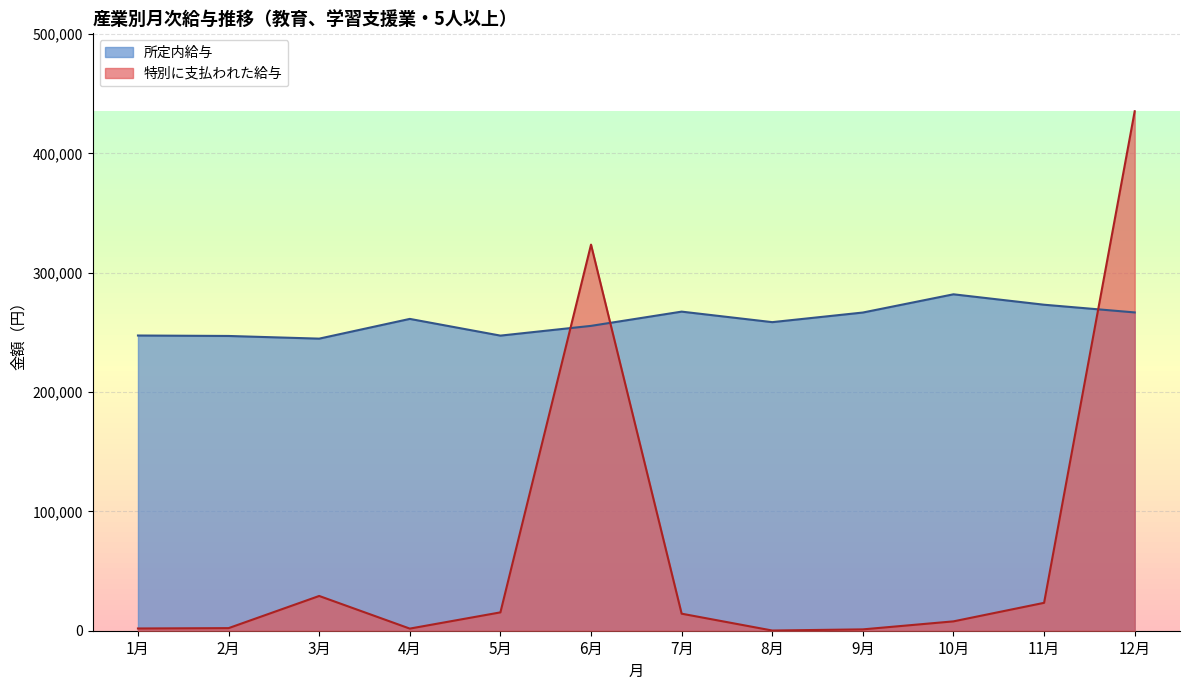

True or false: 特別に支払われた給与 has a value of 10592 at 3月.

False